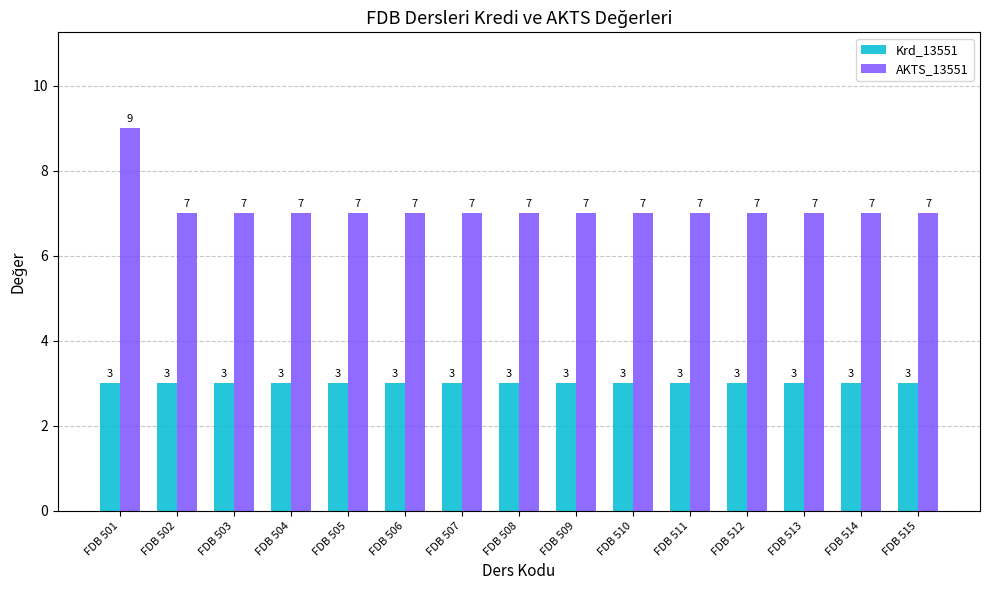

What is the smallest value displayed?

3